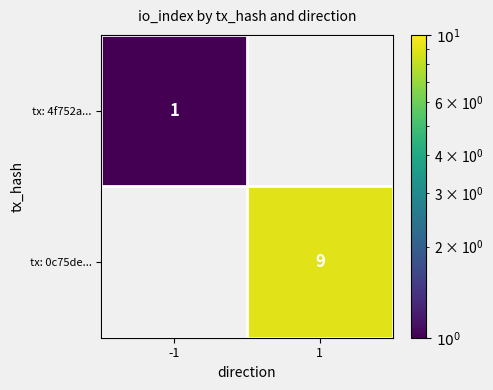

The tx: 0c75de... series shows 6 at 1. True or false?

False